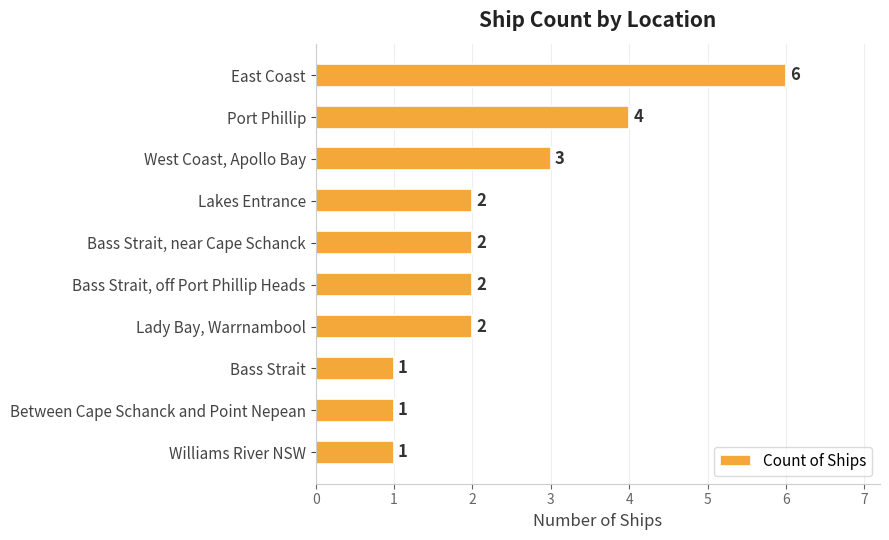

Is it true that the value at Port Phillip is 7?

False